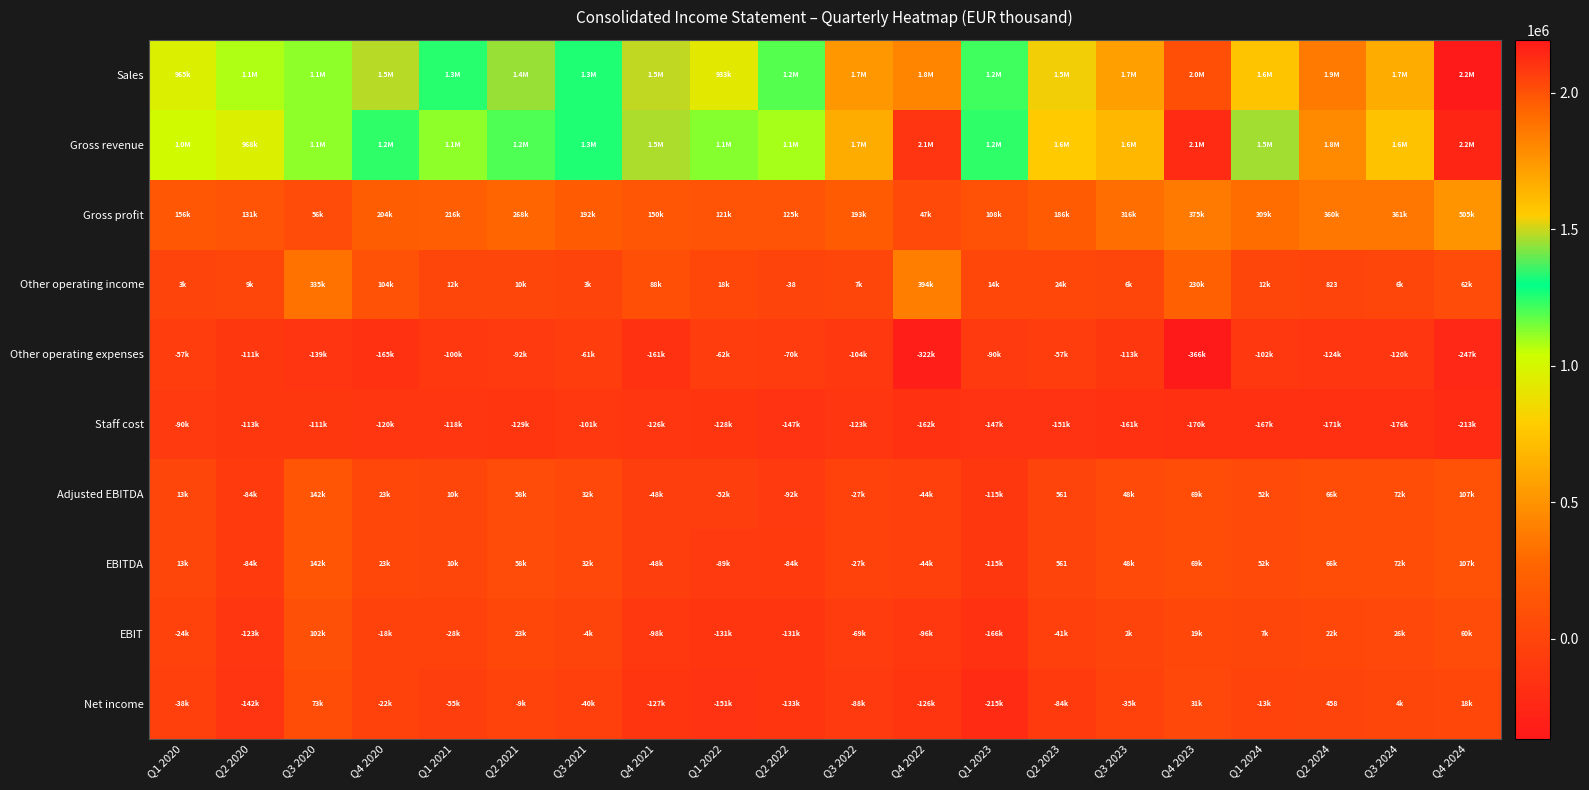

Is it true that Gross profit equals 131317 at Q2 2020?

True